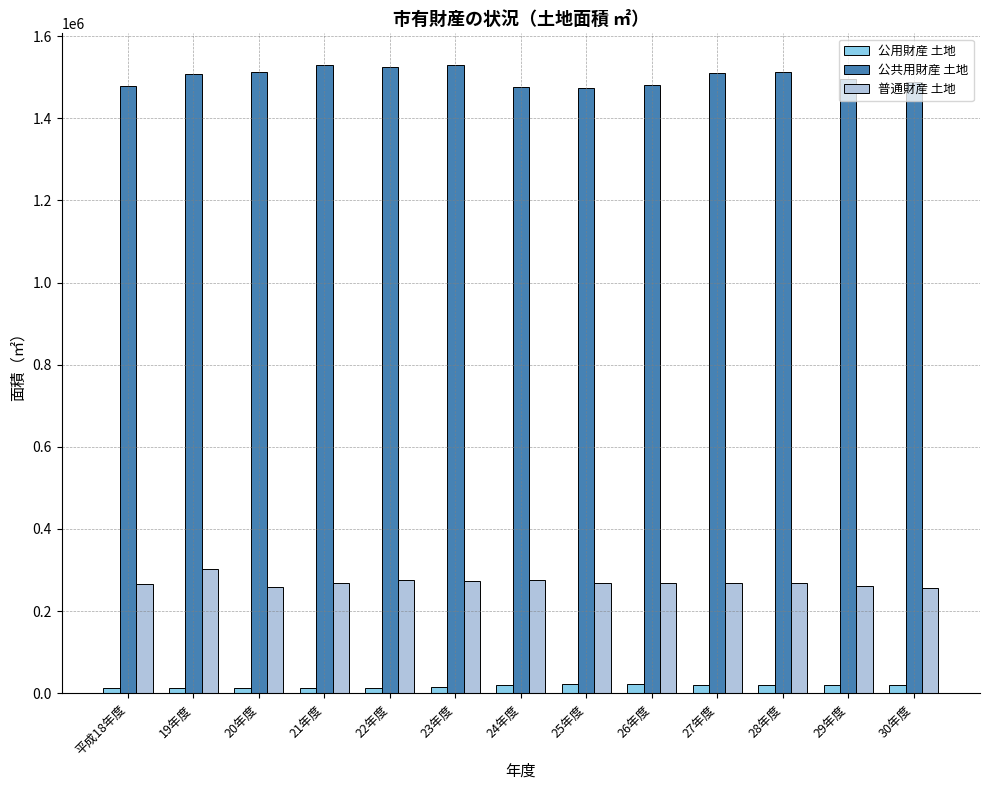

Is the value of 公共用財産 土地 at 23年度 greater than the value of 公用財産 土地 at 29年度?

Yes